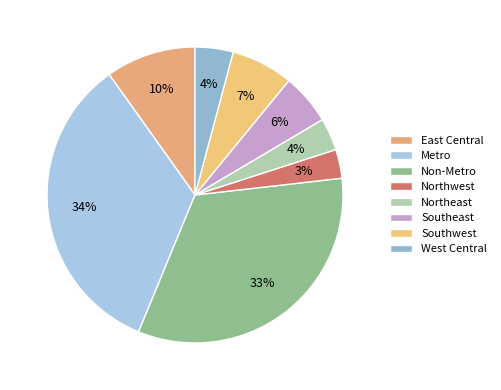

True or false: Non-Metro accounts for 33% of the total.

True